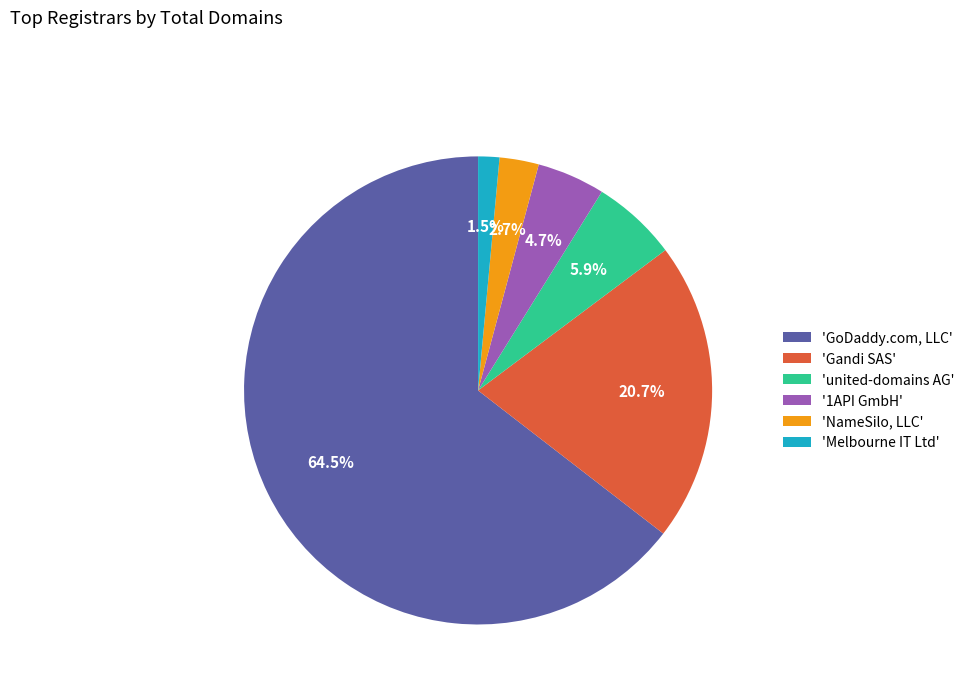

What percentage is NOT represented by 'Gandi SAS'?

79.3%